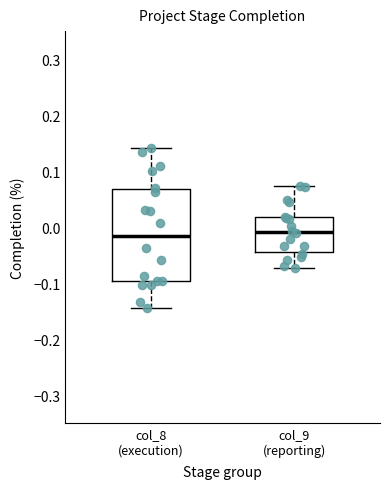

Where is the lower edge of the box for col_9 (reporting) on the y-axis? The values are not printed on the chart, so give them approximately, as read against the axis.

-0.04